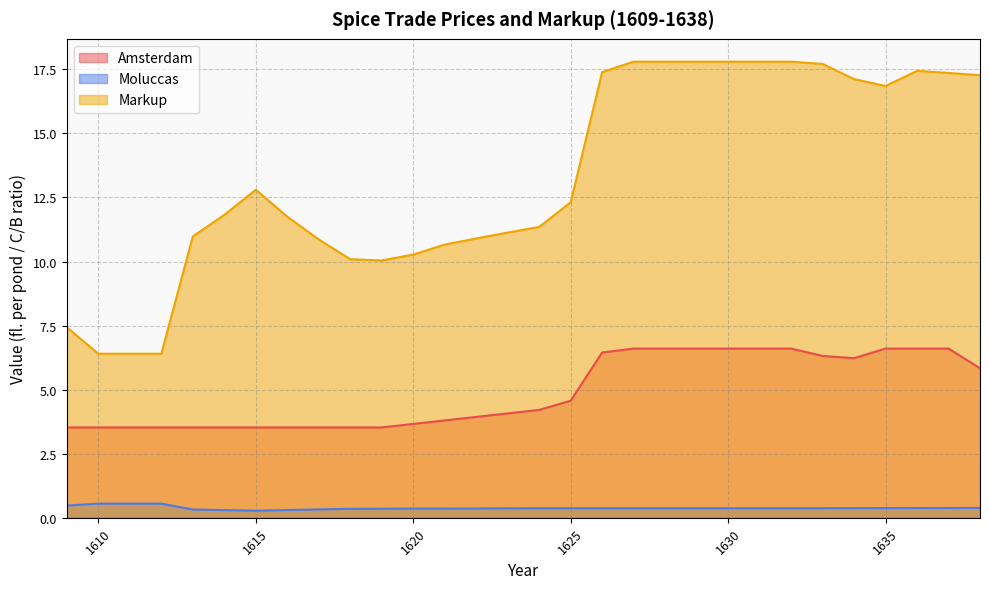

Rank the categories by Markup value from lowest to highest.

1610, 1611, 1612, 1609, 1619, 1618, 1620, 1621, 1617, 1622, 1613, 1623, 1624, 1616, 1614, 1625, 1615, 1635, 1634, 1638, 1637, 1626, 1636, 1633, 1627, 1628, 1629, 1630, 1631, 1632